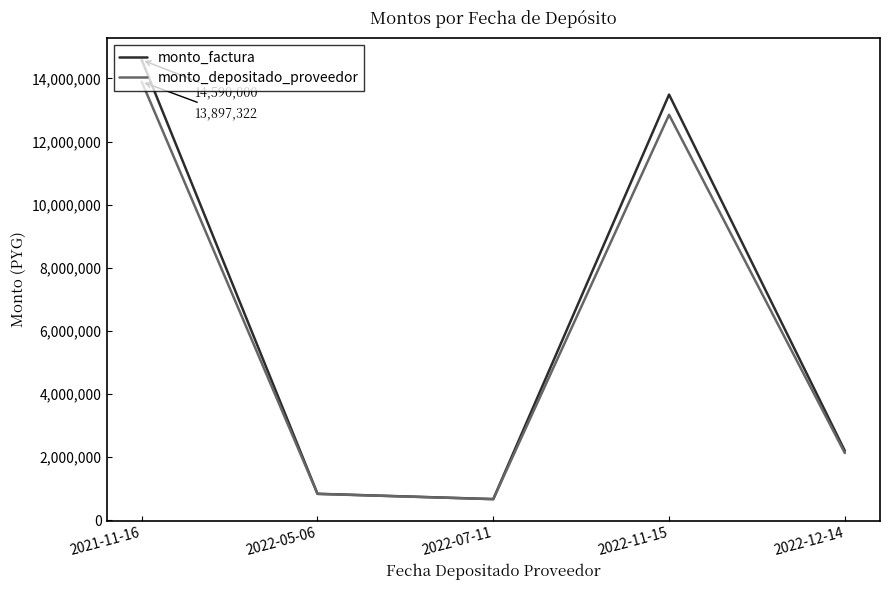

Read the monto_depositado_proveedor value at 2022-12-14.

2130000